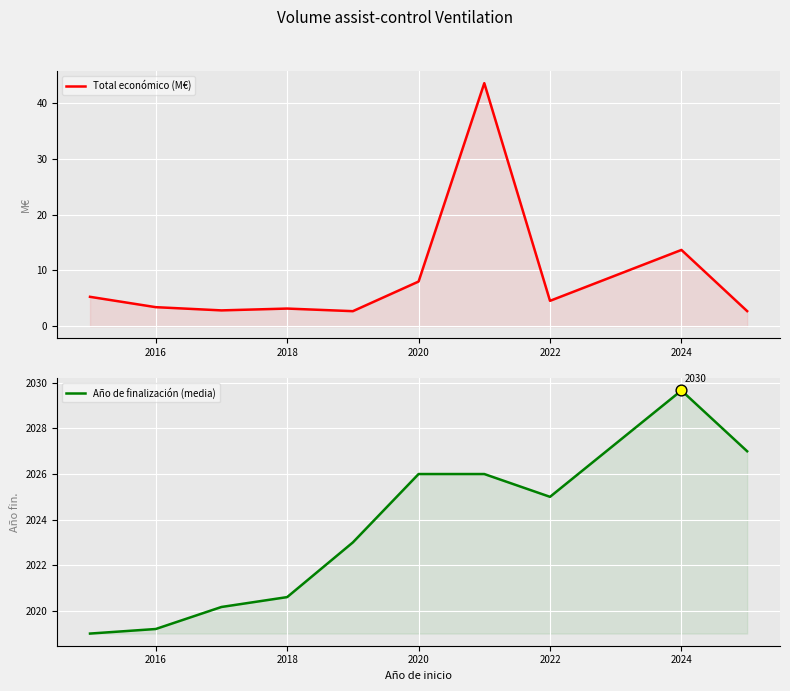

Which series reaches the maximum Y coordinate?

Año de finalización (media)